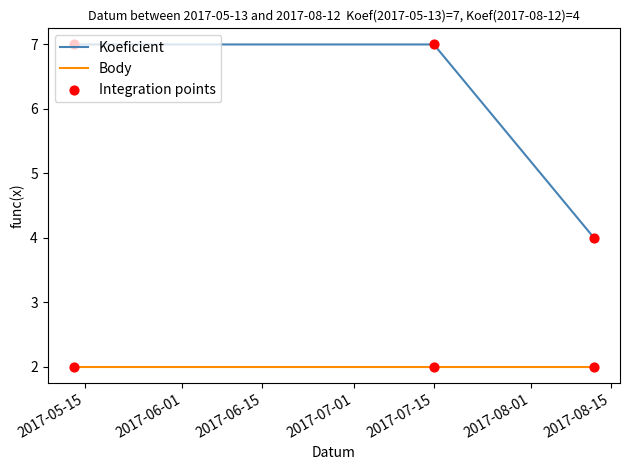

At how many categories does at least one series exceed 3?

3